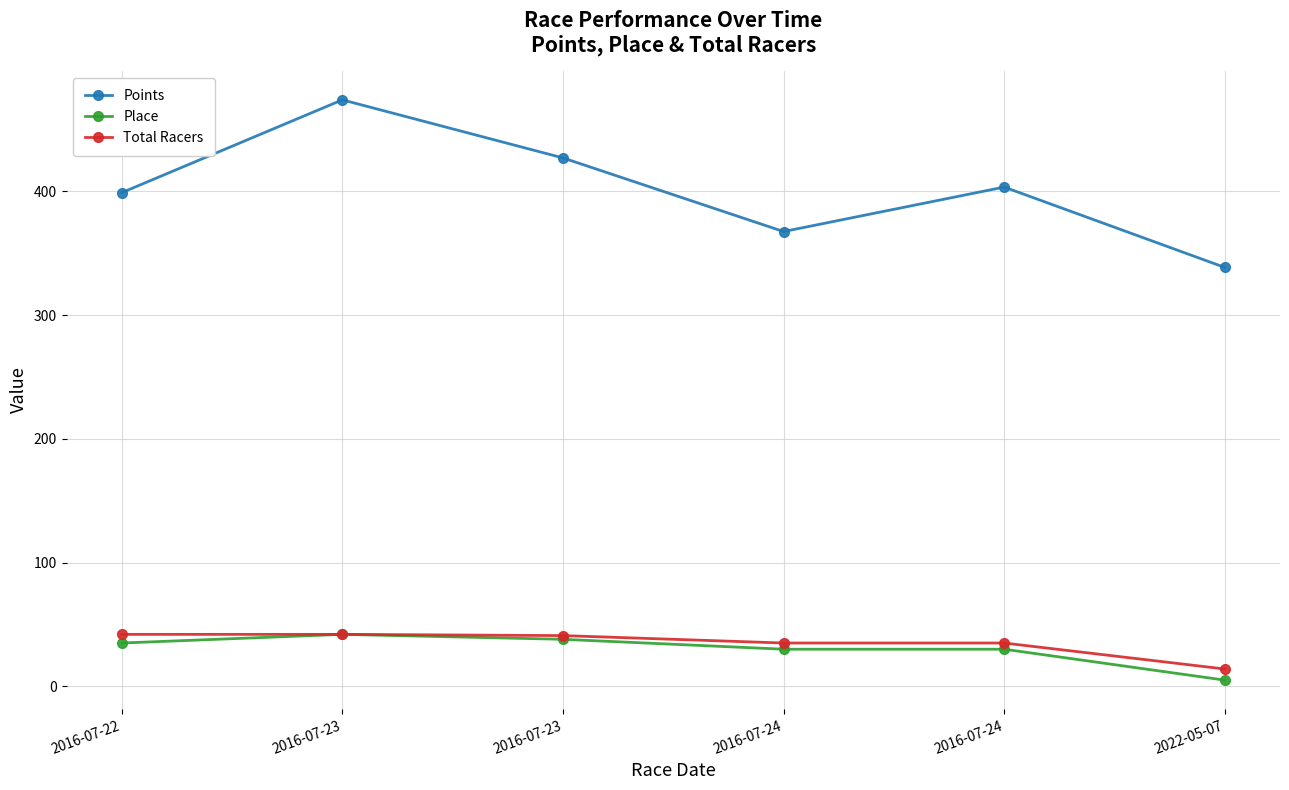

Is this an area chart (filled region under the line)?

No